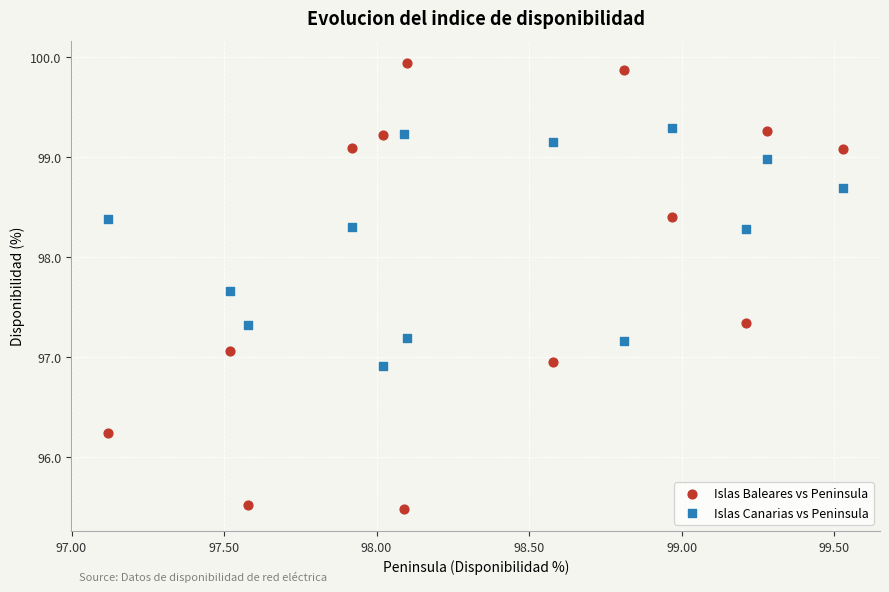

What are all the series names shown in the legend?

Islas Baleares vs Peninsula, Islas Canarias vs Peninsula